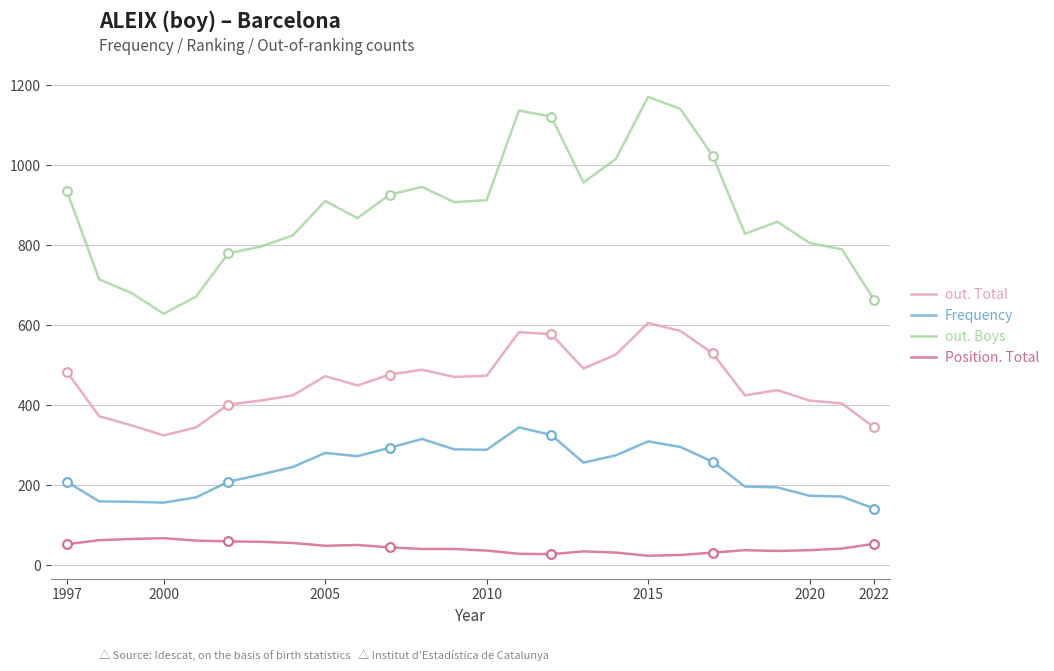

What are all the series names shown in the legend?

out. Total, Frequency, out. Boys, Position. Total